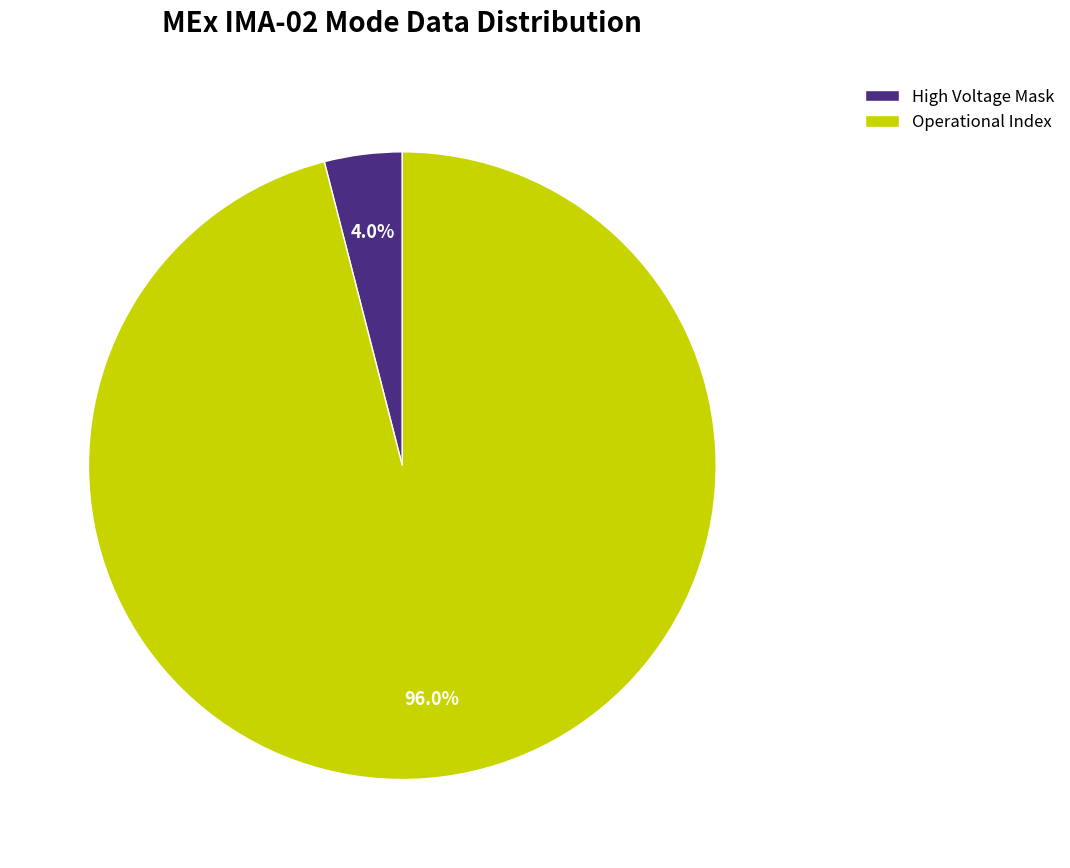

What is the smallest slice in the pie chart?

High Voltage Mask